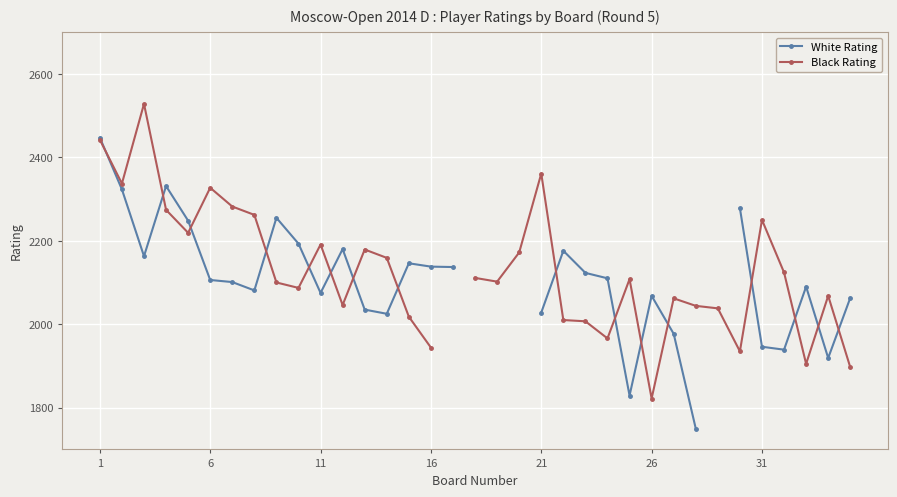

How many positive values does the White Rating series have?

31